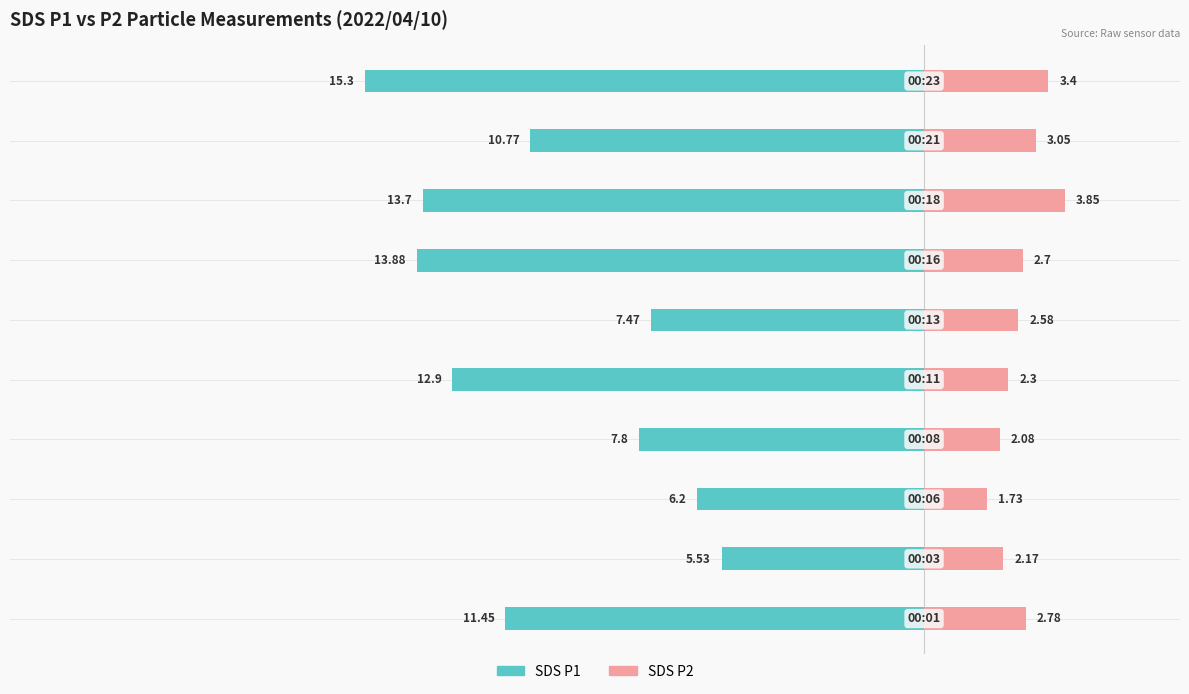

How many data points does each series have?

10